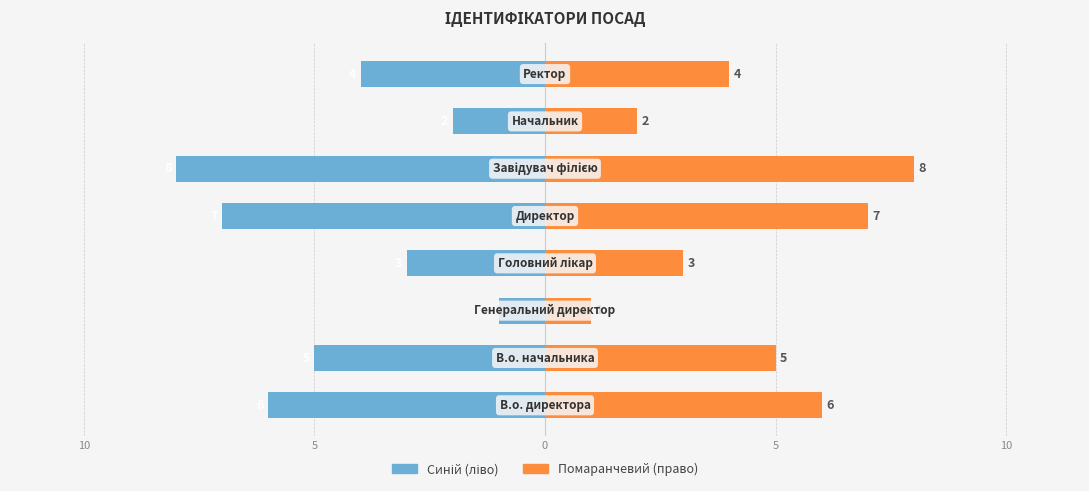

What is the difference between the maximum and minimum values in the Ідентифікатор (синій) series?

7